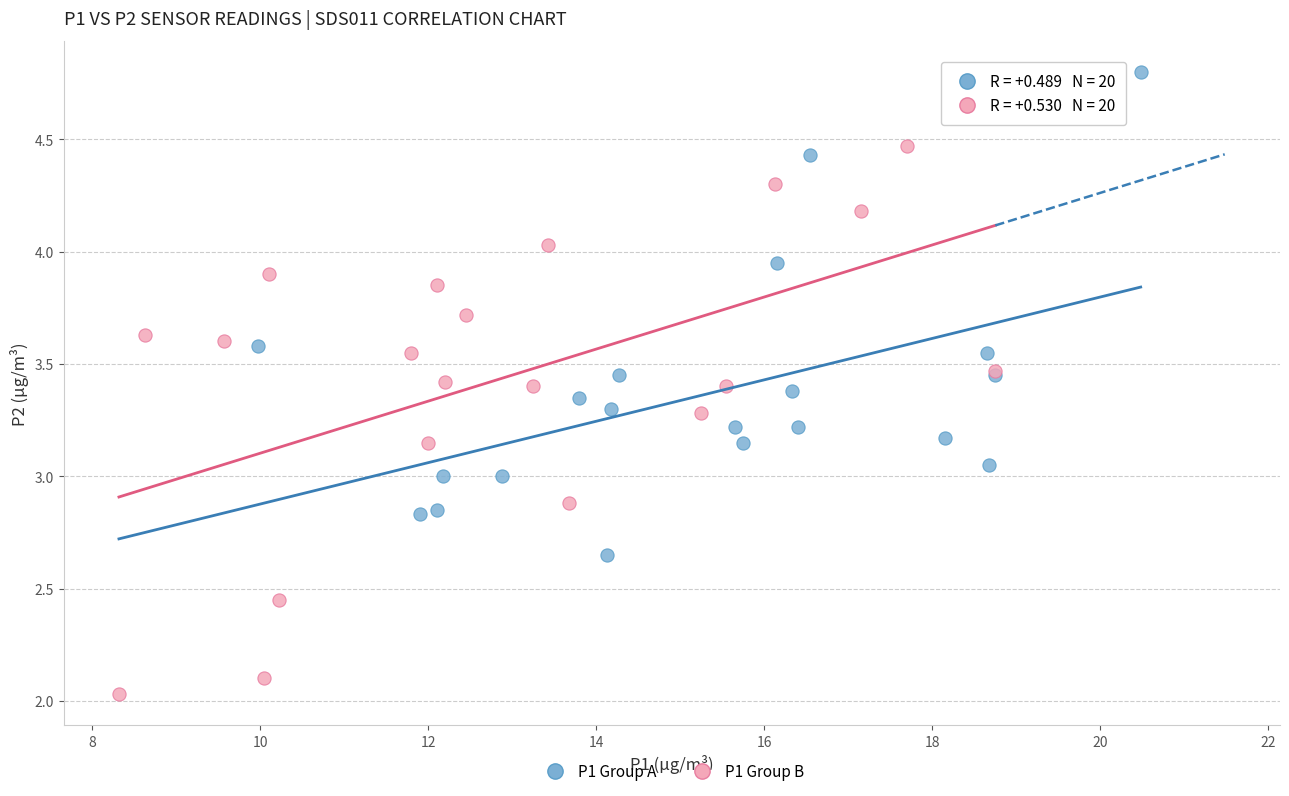

Which series reaches the minimum Y coordinate?

P1 Group B